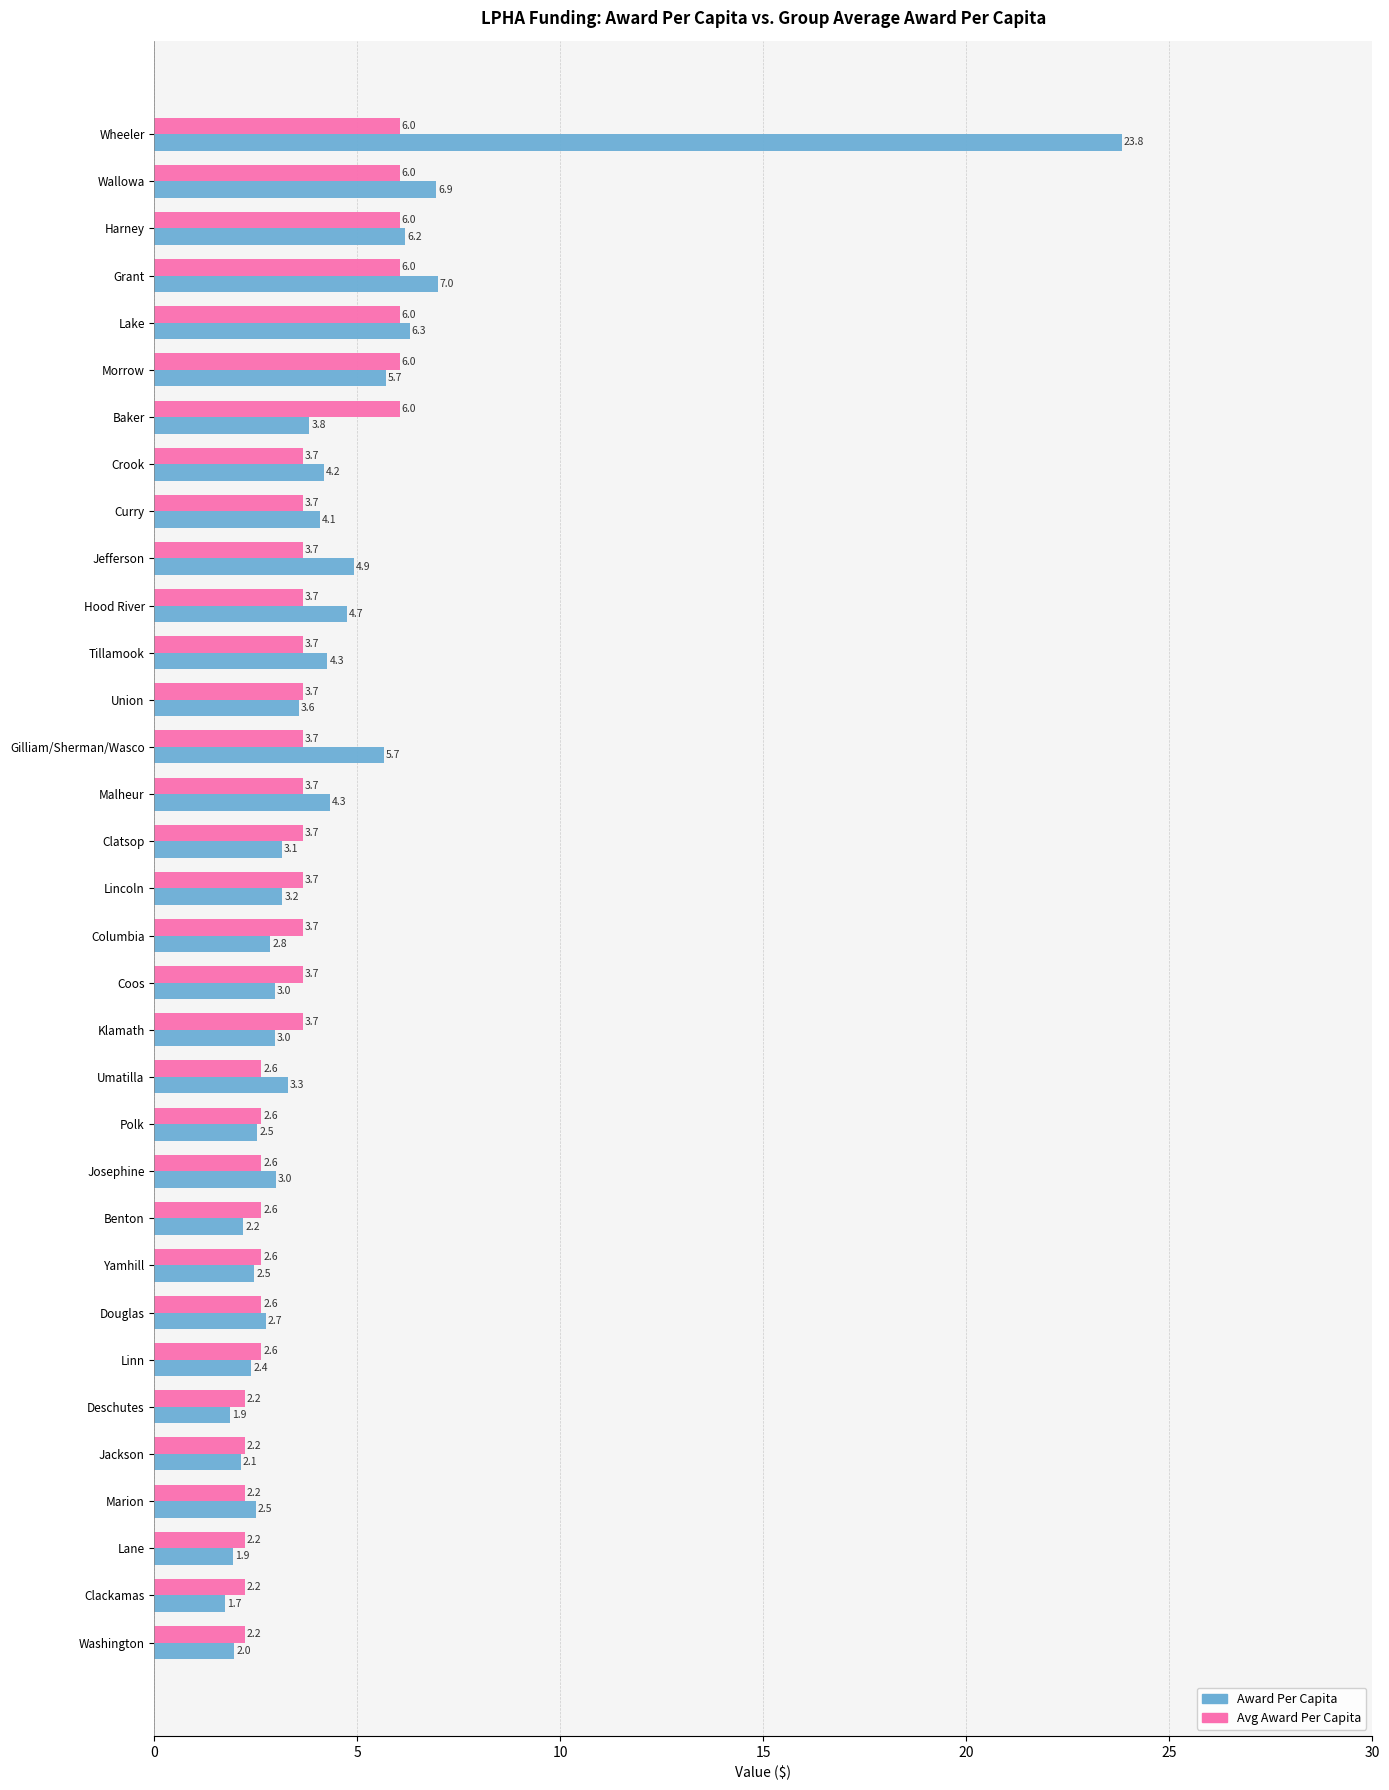

At which label is Award Per Capita closest to 12?

Grant